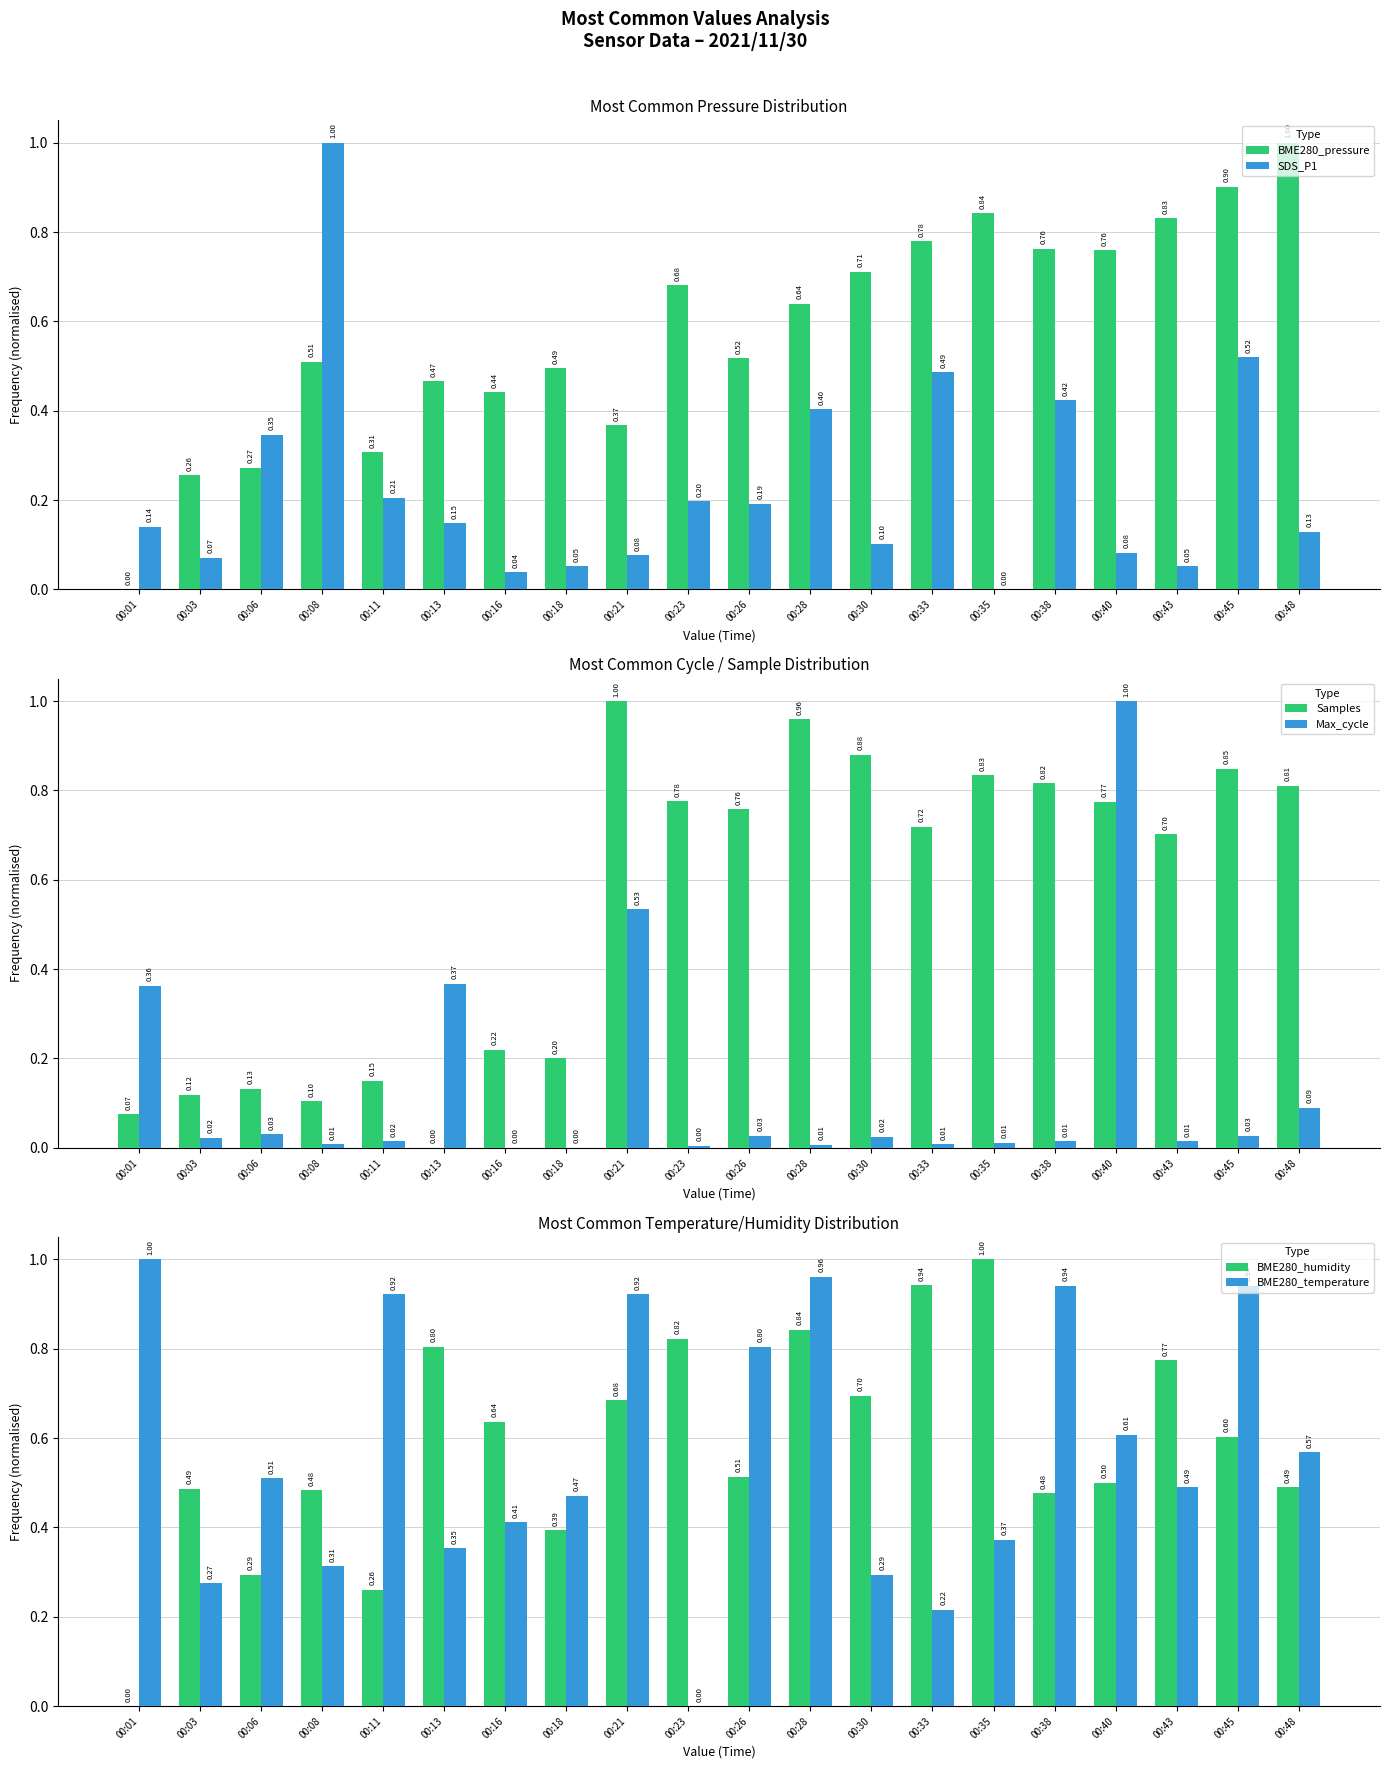

Reading right to left, transcribe all the data shown in this chart.

BME280_pressure: 00:48=1.0	00:45=0.9	00:43=0.8	00:40=0.8	00:38=0.8	00:35=0.8	00:33=0.8	00:30=0.7	00:28=0.6	00:26=0.5	00:23=0.7	00:21=0.4	00:18=0.5	00:16=0.4	00:13=0.5	00:11=0.3	00:08=0.5	00:06=0.3	00:03=0.3	00:01=0.0
SDS_P1: 00:48=0.1	00:45=0.5	00:43=0.1	00:40=0.1	00:38=0.4	00:35=0.0	00:33=0.5	00:30=0.1	00:28=0.4	00:26=0.2	00:23=0.2	00:21=0.1	00:18=0.1	00:16=0.0	00:13=0.1	00:11=0.2	00:08=1.0	00:06=0.3	00:03=0.1	00:01=0.1
Samples: 00:48=0.8	00:45=0.8	00:43=0.7	00:40=0.8	00:38=0.8	00:35=0.8	00:33=0.7	00:30=0.9	00:28=1.0	00:26=0.8	00:23=0.8	00:21=1.0	00:18=0.2	00:16=0.2	00:13=0.0	00:11=0.1	00:08=0.1	00:06=0.1	00:03=0.1	00:01=0.1
Max_cycle: 00:48=0.1	00:45=0.0	00:43=0.0	00:40=1.0	00:38=0.0	00:35=0.0	00:33=0.0	00:30=0.0	00:28=0.0	00:26=0.0	00:23=0.0	00:21=0.5	00:18=0.0	00:16=0.0	00:13=0.4	00:11=0.0	00:08=0.0	00:06=0.0	00:03=0.0	00:01=0.4
BME280_humidity: 00:48=0.5	00:45=0.6	00:43=0.8	00:40=0.5	00:38=0.5	00:35=1.0	00:33=0.9	00:30=0.7	00:28=0.8	00:26=0.5	00:23=0.8	00:21=0.7	00:18=0.4	00:16=0.6	00:13=0.8	00:11=0.3	00:08=0.5	00:06=0.3	00:03=0.5	00:01=0.0
BME280_temperature: 00:48=0.6	00:45=0.9	00:43=0.5	00:40=0.6	00:38=0.9	00:35=0.4	00:33=0.2	00:30=0.3	00:28=1.0	00:26=0.8	00:23=0.0	00:21=0.9	00:18=0.5	00:16=0.4	00:13=0.4	00:11=0.9	00:08=0.3	00:06=0.5	00:03=0.3	00:01=1.0